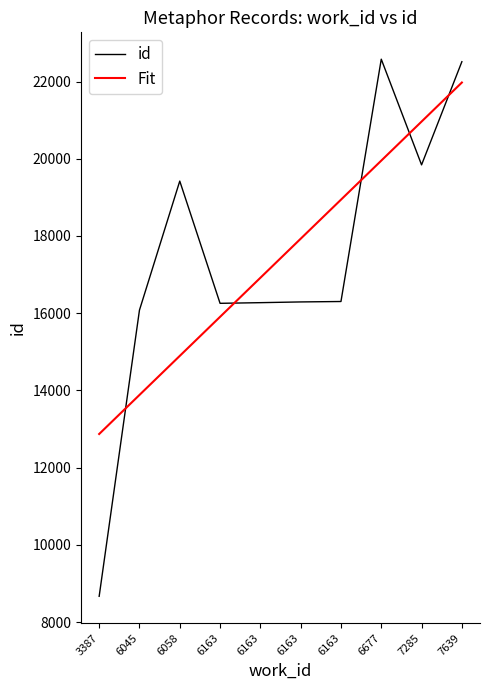

Is this an area chart (filled region under the line)?

No